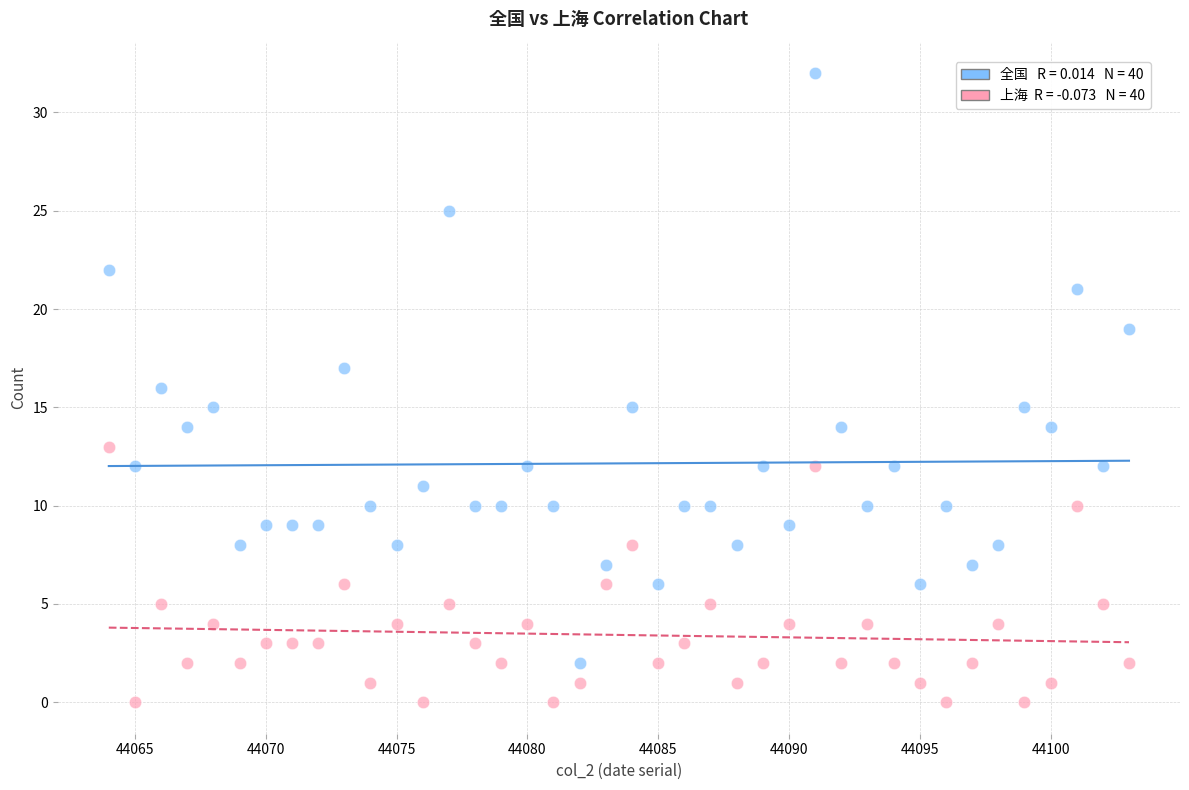

Across all data points, what is the range of Y values (max minus min)?

32